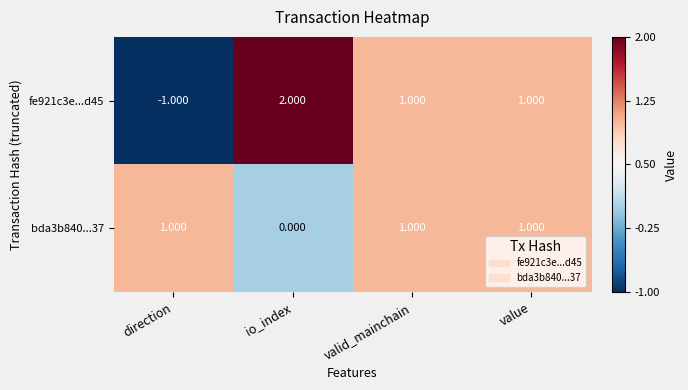

Is the value of fe921c3e...d45 at io_index greater than the value of bda3b840...37 at value?

Yes